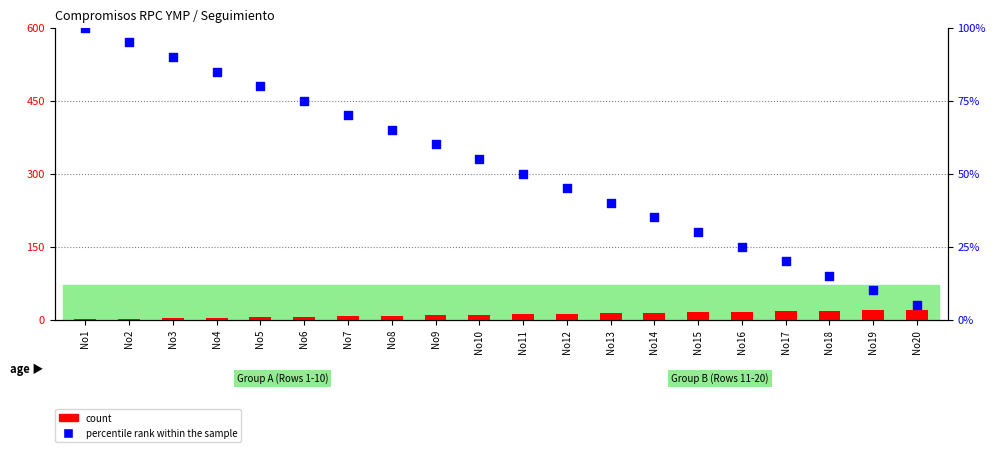

Which series has the largest total across all categories?

percentile rank within the sample